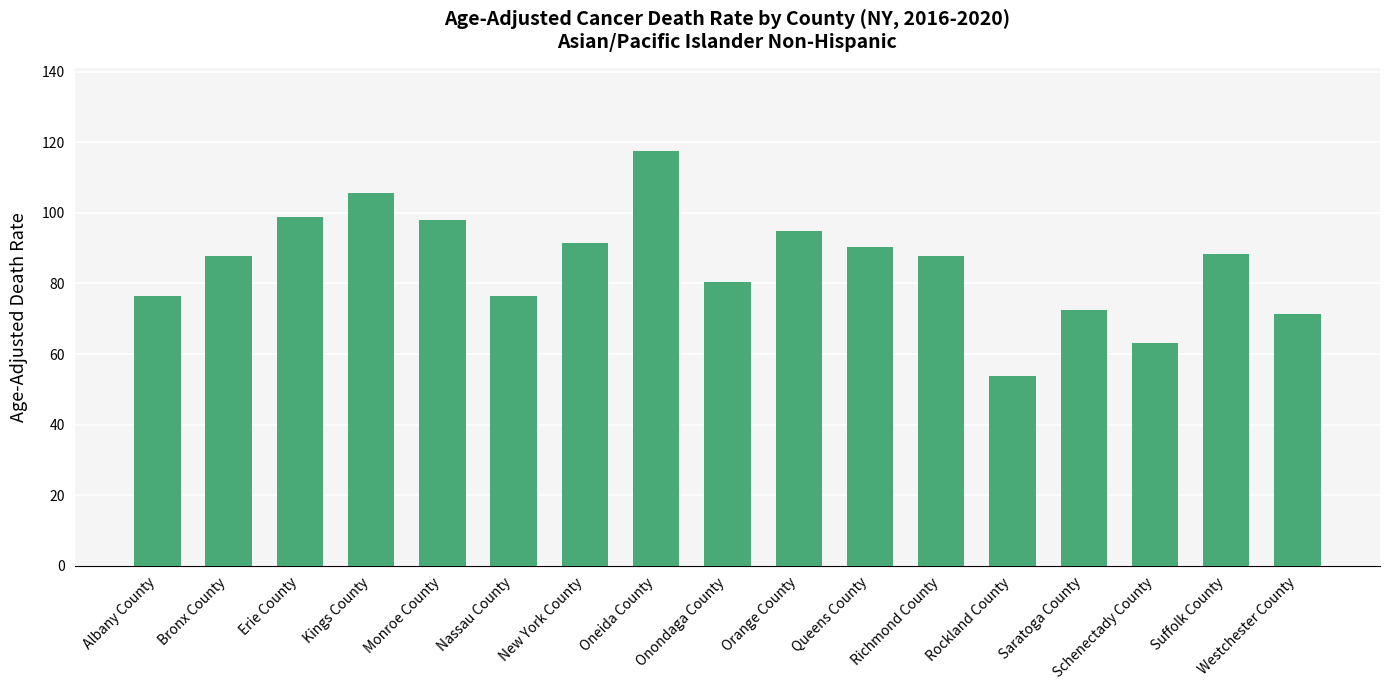

What value does the data have at Oneida County?

117.6